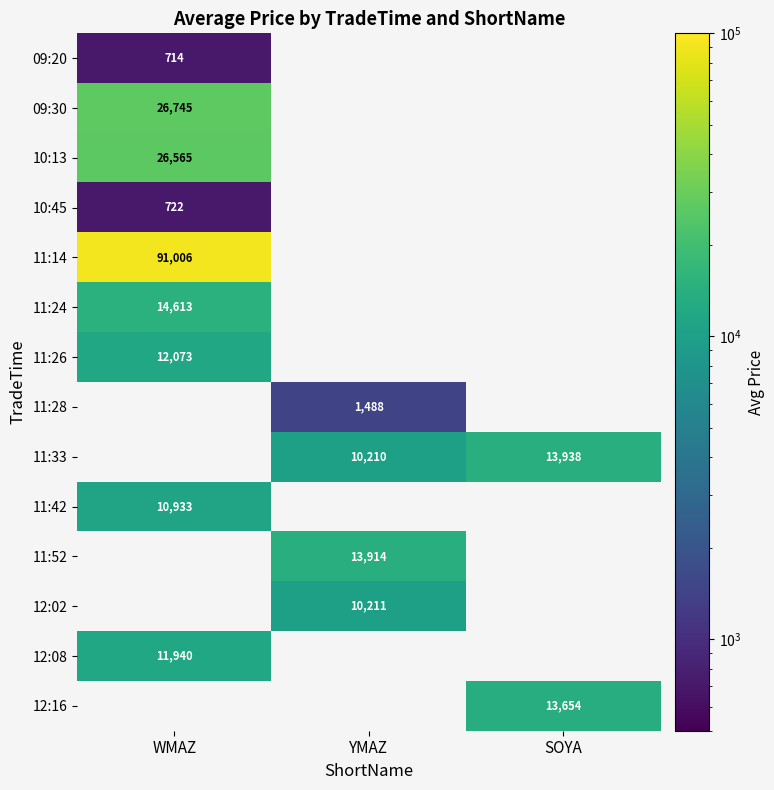

What is the greatest value displayed?

91006.5